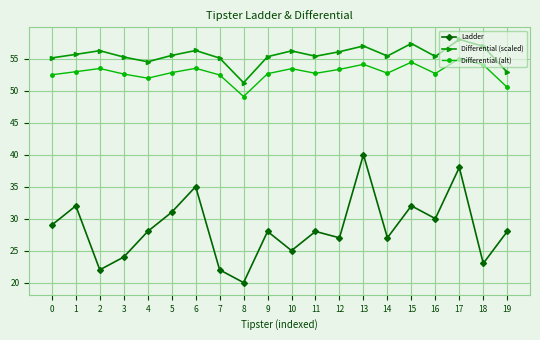

True or false: Differential (scaled) and Differential (alt) intersect in this chart.

False